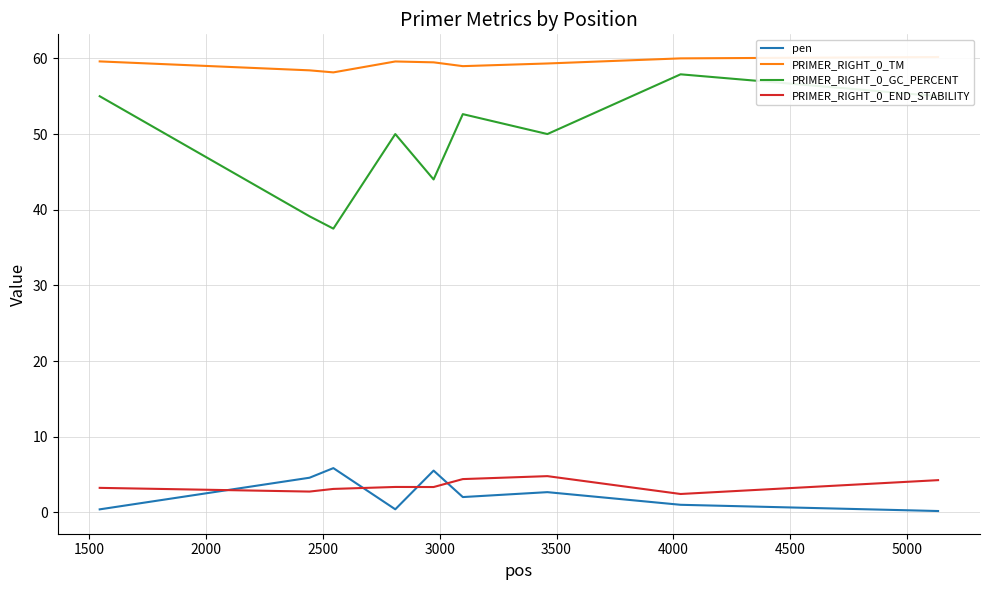

True or false: PRIMER_RIGHT_0_GC_PERCENT and PRIMER_RIGHT_0_END_STABILITY cross at least once.

False